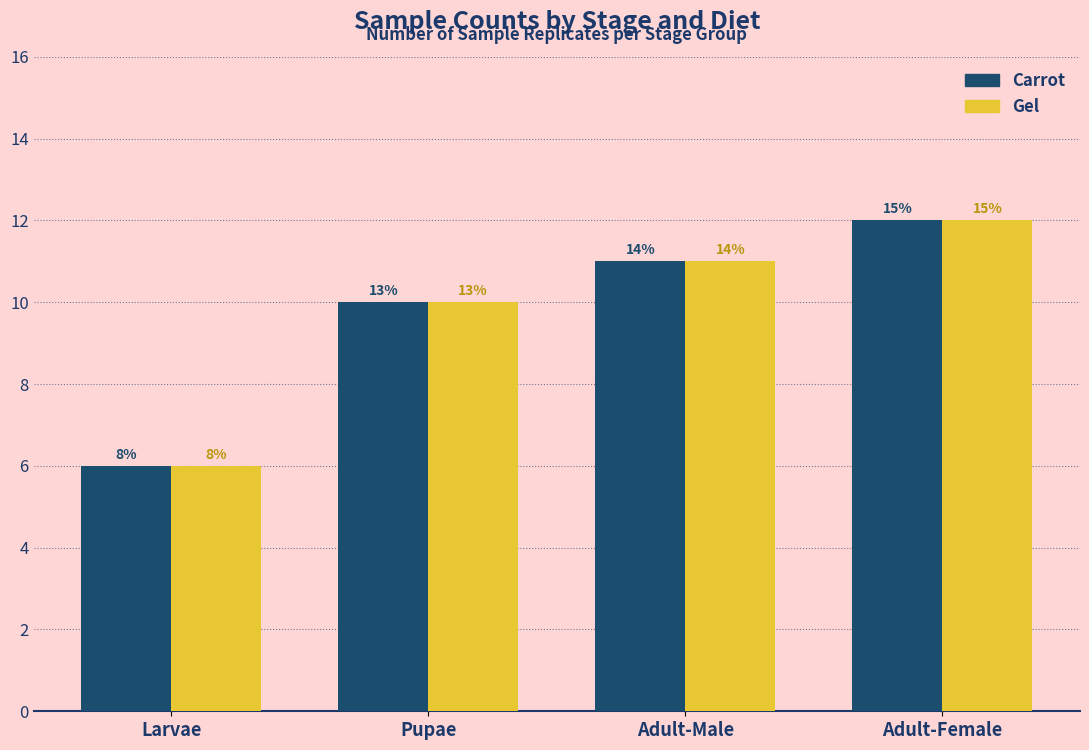

What is the maximum value shown in the chart?

12